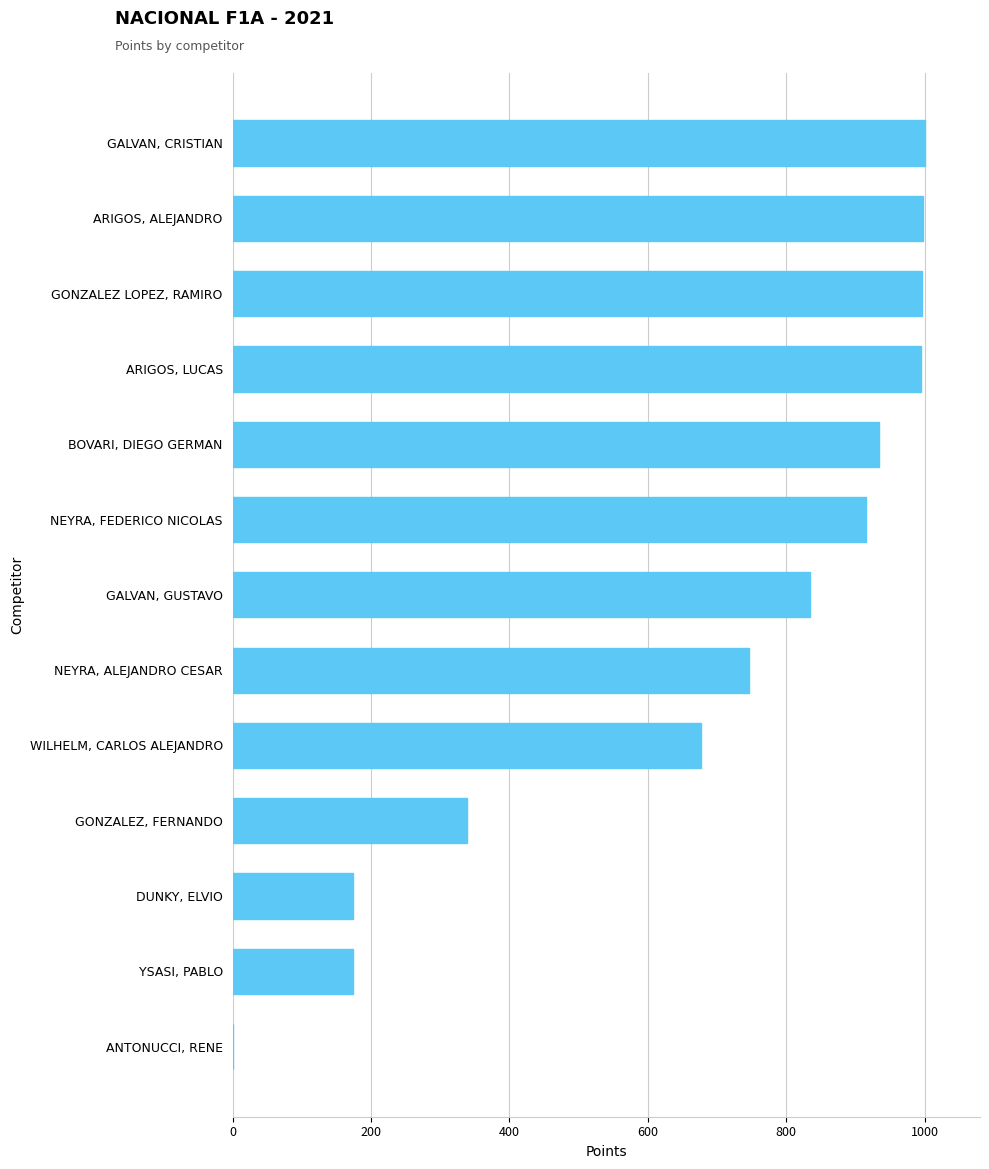

Is it true that the value at GONZALEZ, FERNANDO is 338.4?

True